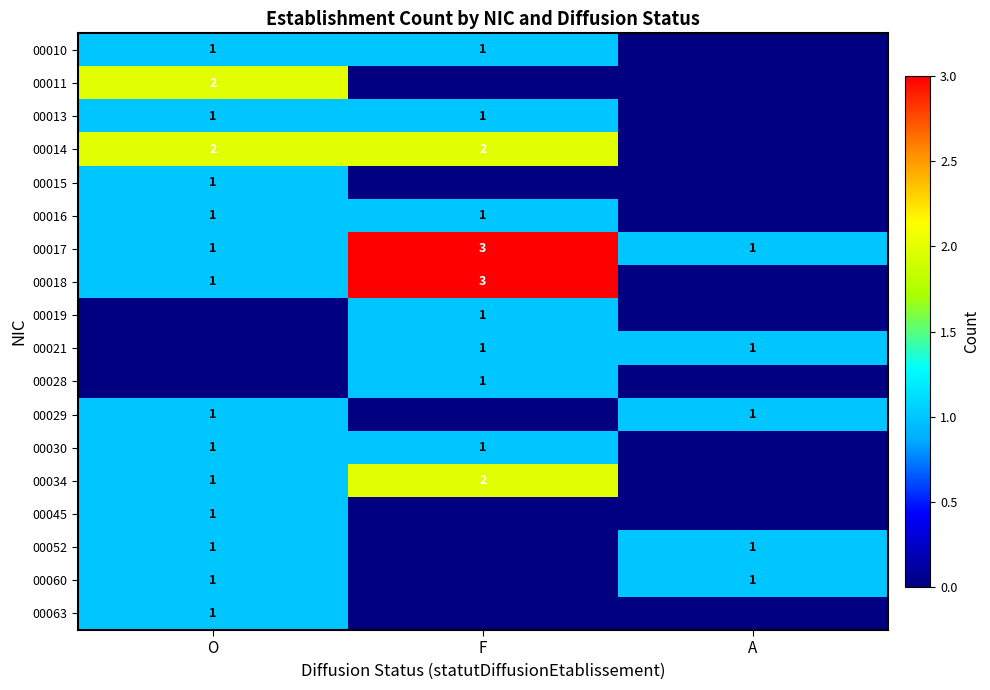

The value of 00034 at F is 3. True or false?

False